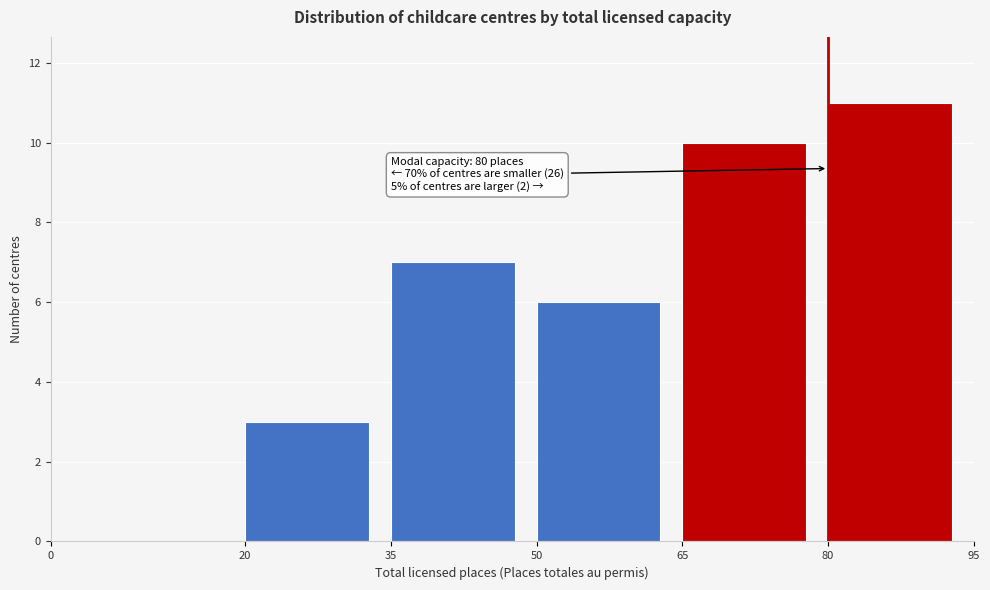

Over which range of the x-axis is the bar tallest?

80 to 95